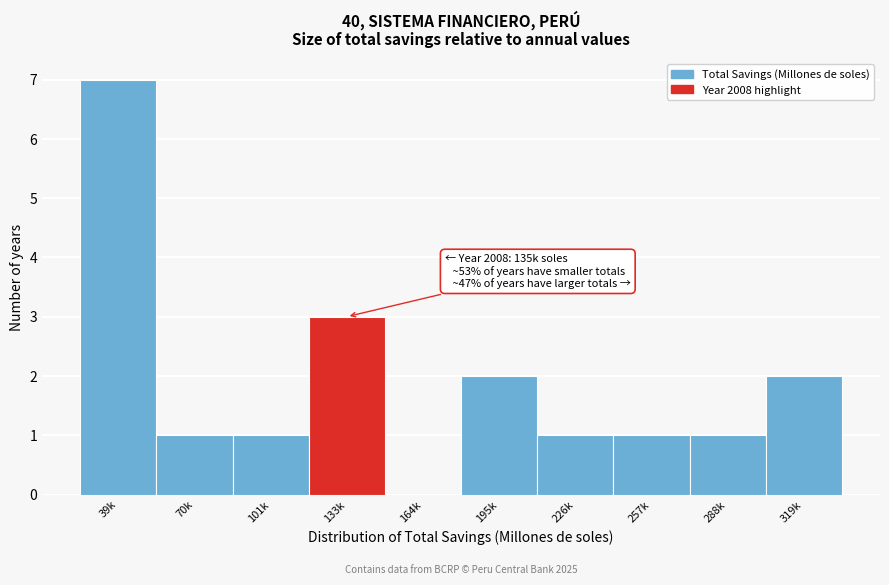

Reading left to right, transcribe all the data shown in this chart.

39k=7	70k=1	101k=1	133k=3	164k=0	195k=2	226k=1	257k=1	288k=1	319k=2